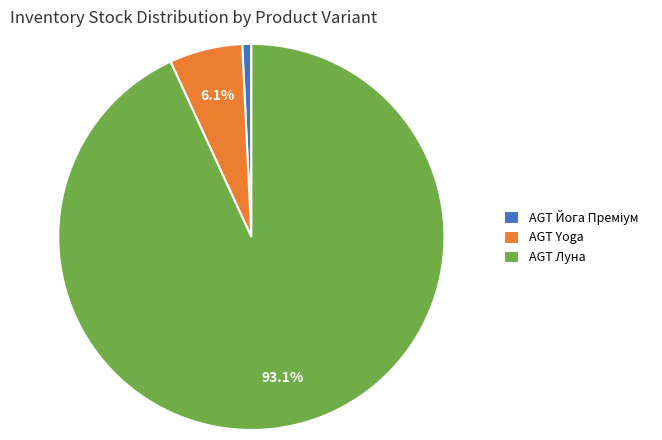

Do AGT Yoga and AGT Луна together represent more than half of the pie?

Yes